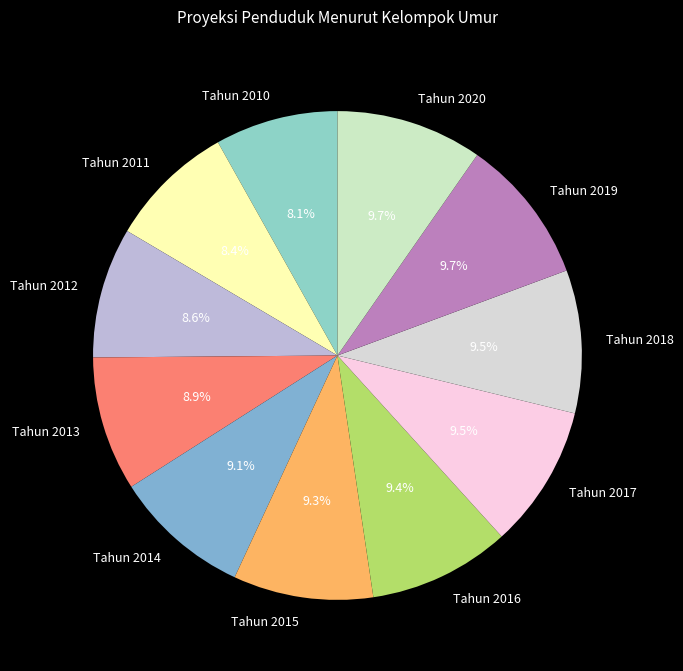

Do Tahun 2014 and Tahun 2012 together represent more than half of the pie?

No